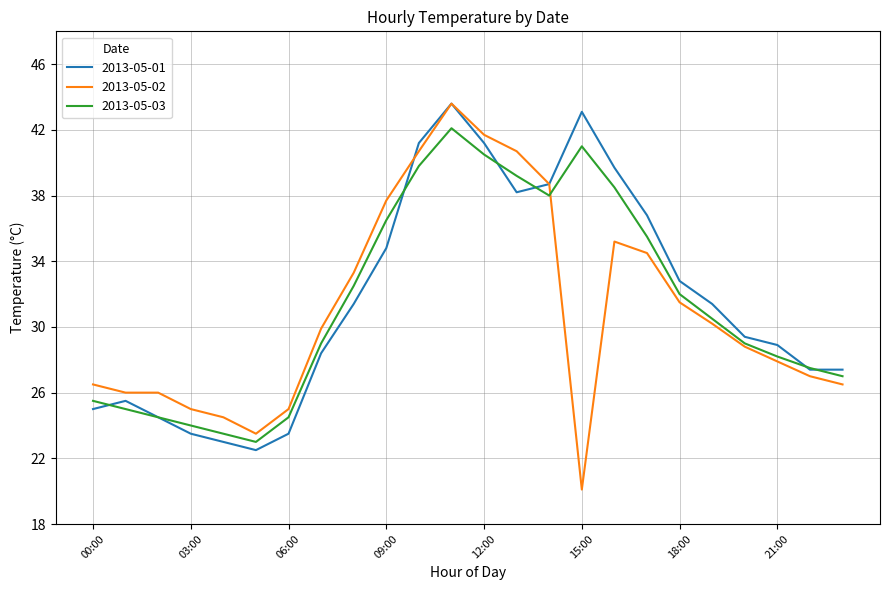

What is the greatest value displayed?

43.6